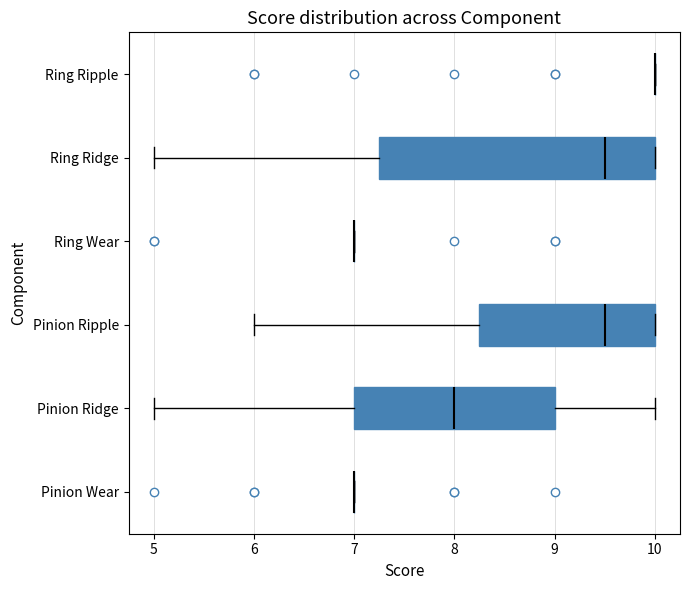

Reading bottom to top, transcribe this box plot: for each box, give where its median line is, the range the box spans, and where its two whiskers end, as read against the x-axis. The values are not printed on the chart, so give them approximately, as read against the axis.

Pinion Wear: box collapsed to a line at 7.0, whiskers 7.0 to 7.0
Pinion Ridge: median 8.0, box 7.0 to 9.0, whiskers 5.0 to 10.0
Pinion Ripple: median 9.5, box 8.3 to 10.0, whiskers 6.0 to 10.0
Ring Wear: box collapsed to a line at 7.0, whiskers 7.0 to 7.0
Ring Ridge: median 9.5, box 7.3 to 10.0, whiskers 5.0 to 10.0
Ring Ripple: box collapsed to a line at 10.0, whiskers 10.0 to 10.0